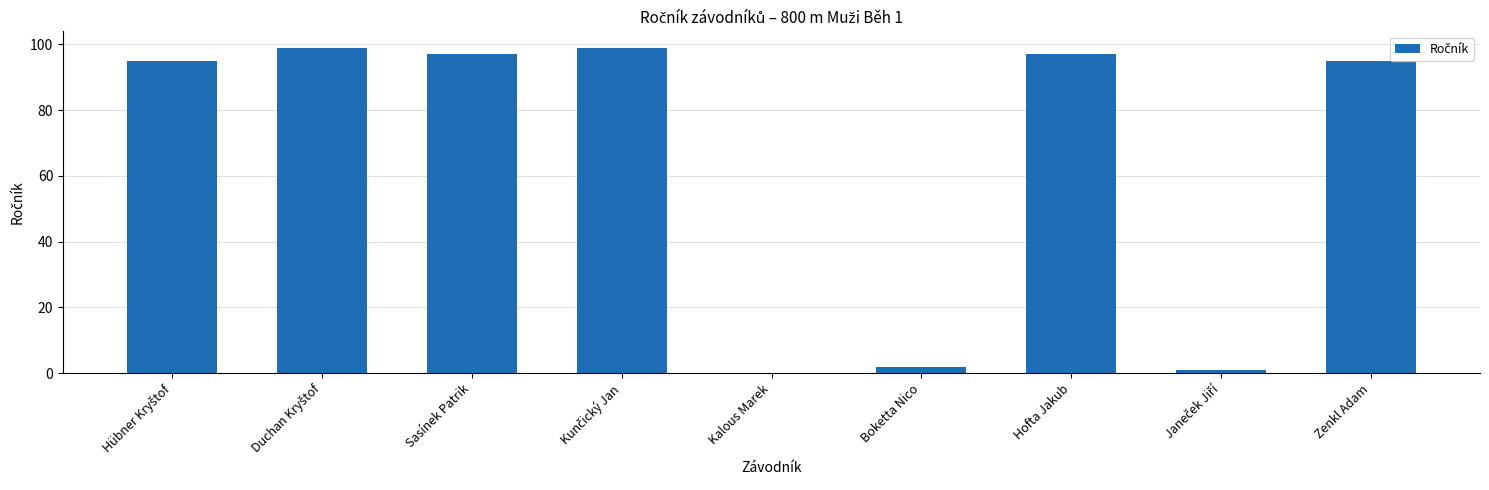

Approximately how many times larger is the value at Hofta Jakub compared to Zenkl Adam?

1.0